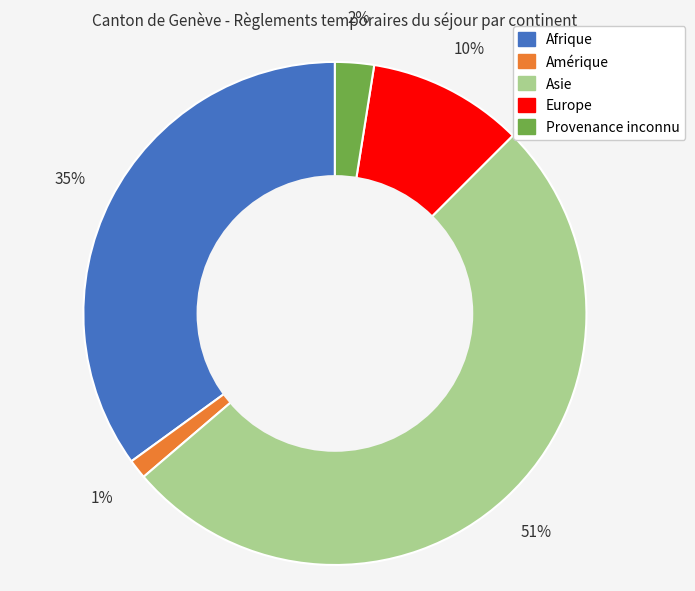

To the nearest percent, what is the average slice percentage?

20%